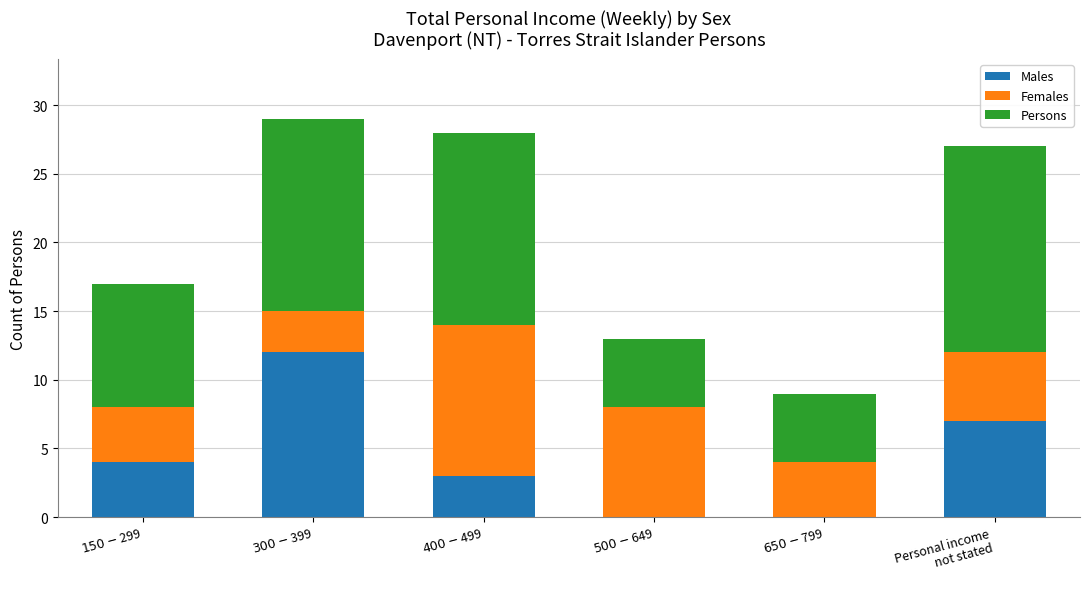

What is the highest value of the Males series?

12